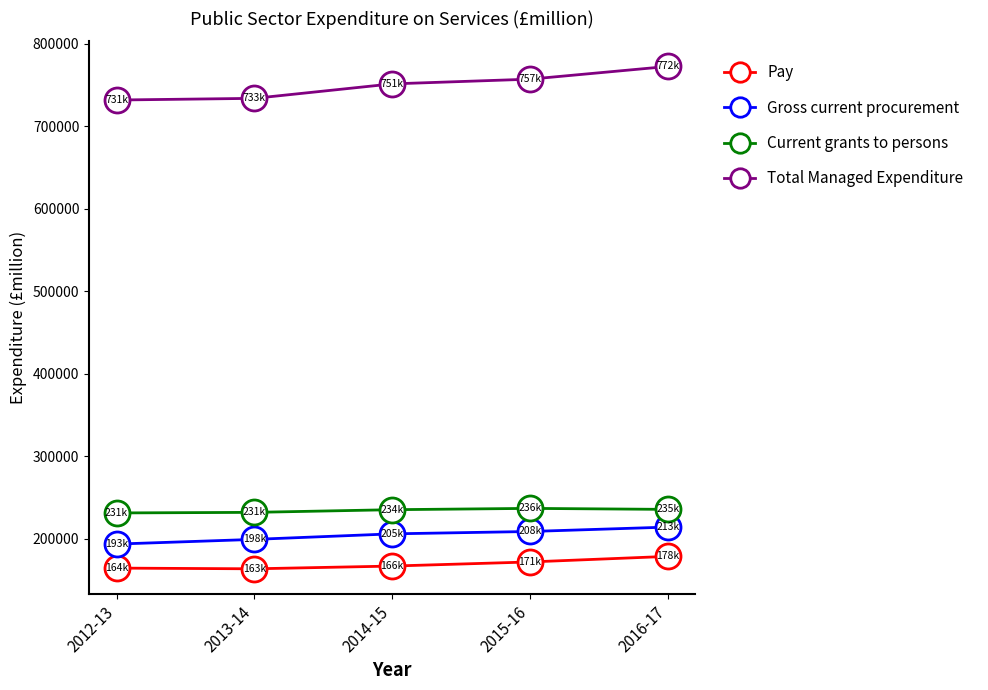

True or false: Current grants to persons and Total Managed Expenditure intersect in this chart.

False